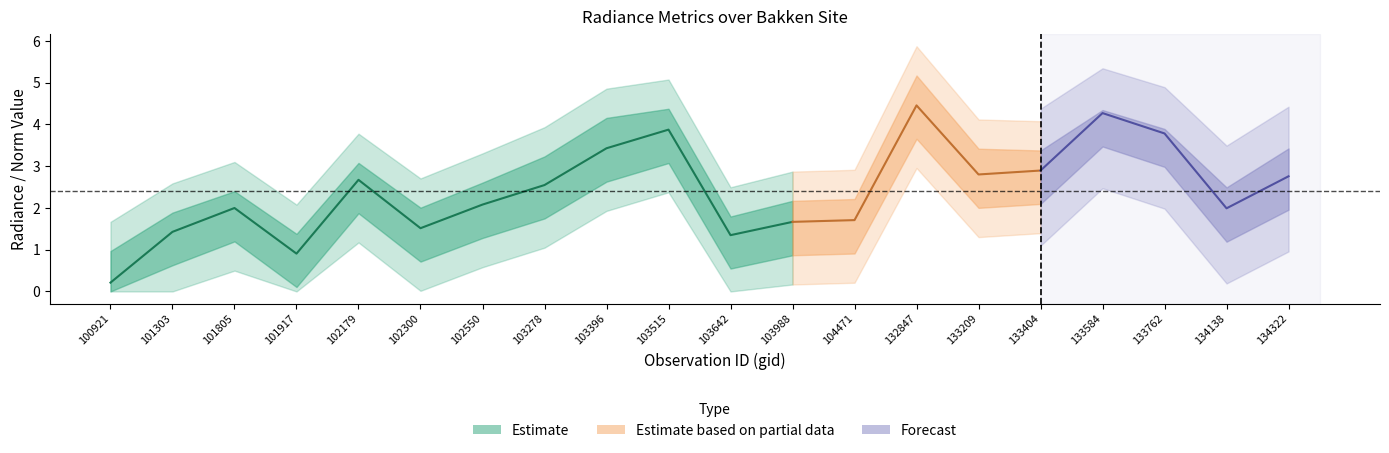

At which category is the sum across all series the highest?

132847